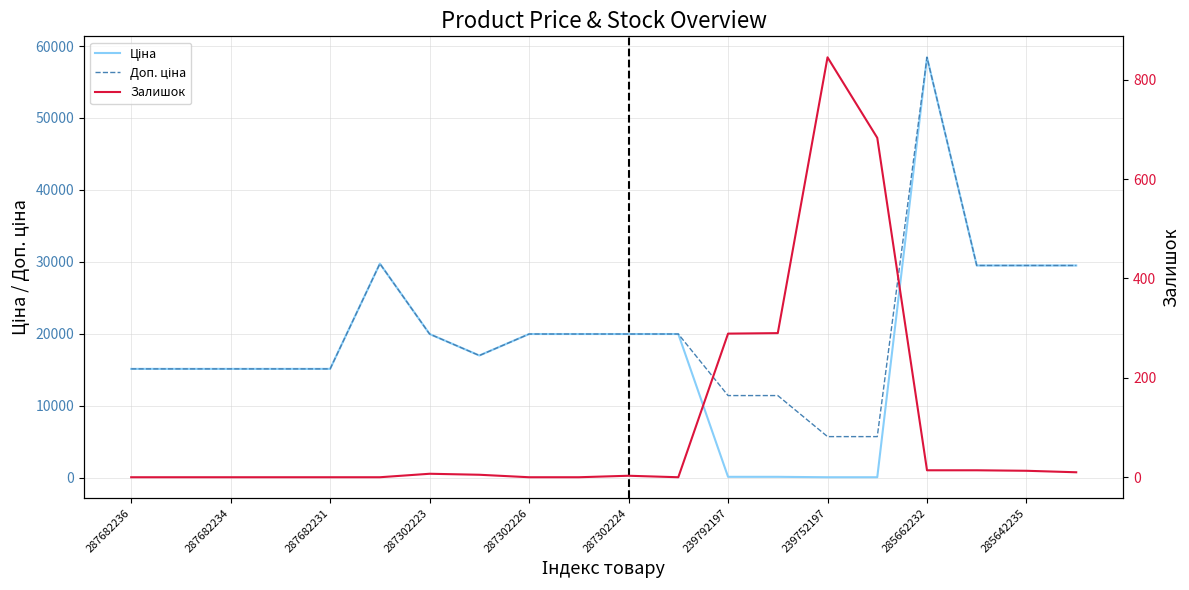

How many lines are shown in the chart?

3